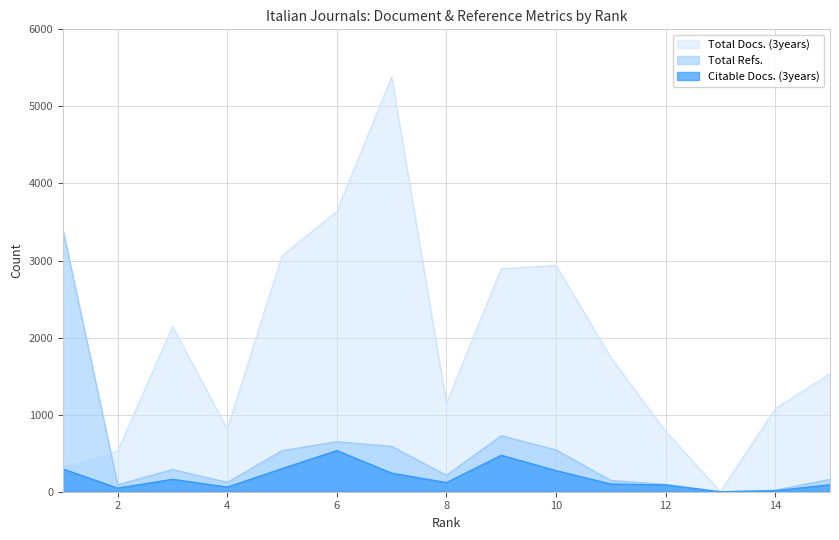

What is the difference between the Total Refs. values at 10 and 2?

452